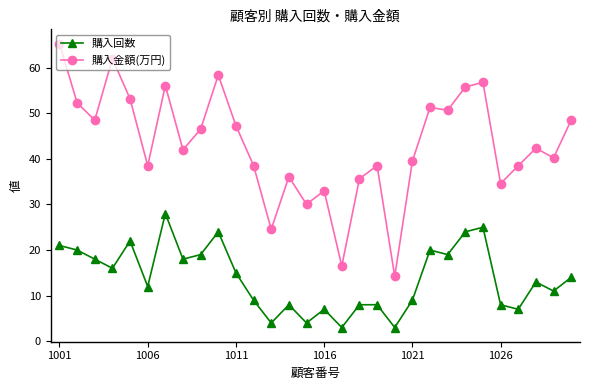

Is this an area chart (filled region under the line)?

No